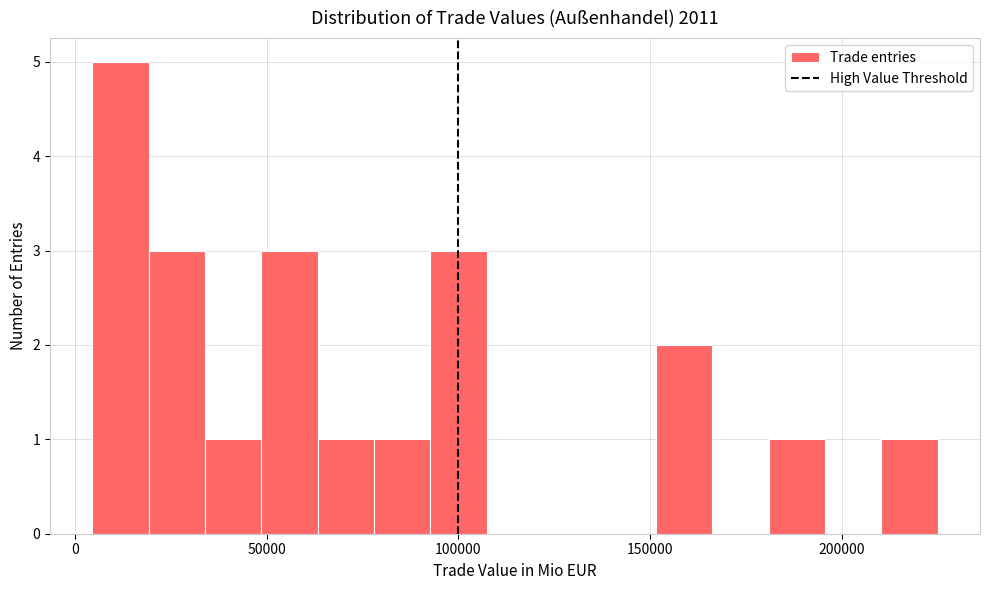

Around what value on the x-axis is the tallest bar? Give the approximate position of its centre, as read against the axis.

10000